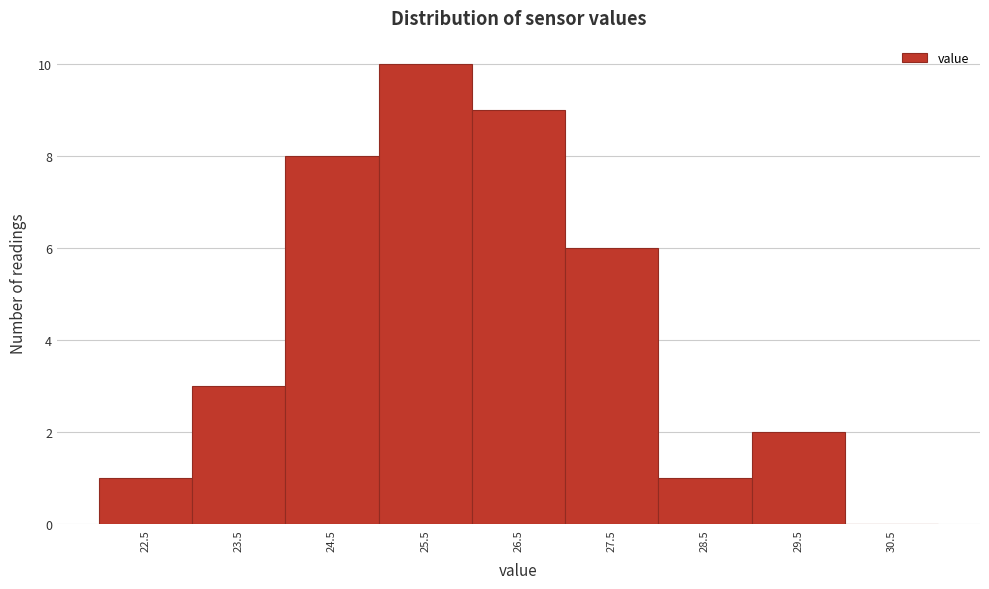

Reading left to right, transcribe all the data shown in this chart.

22.5=1	23.5=3	24.5=8	25.5=10	26.5=9	27.5=6	28.5=1	29.5=2	30.5=0